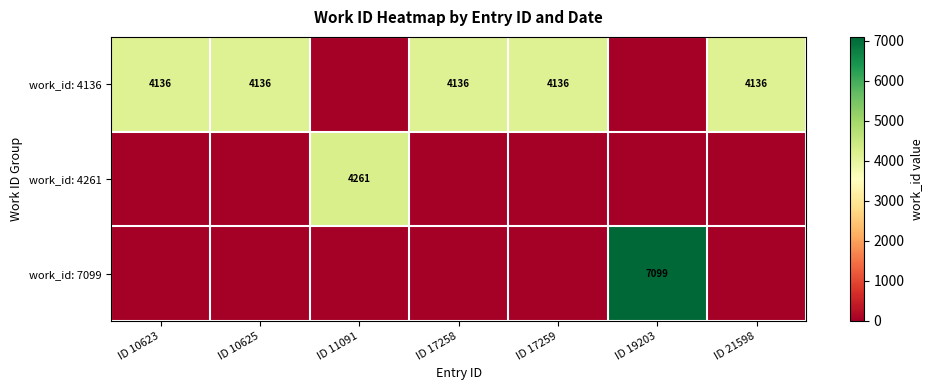

What is the difference between the second highest and minimum values in the work_id: 4136 series?

4136